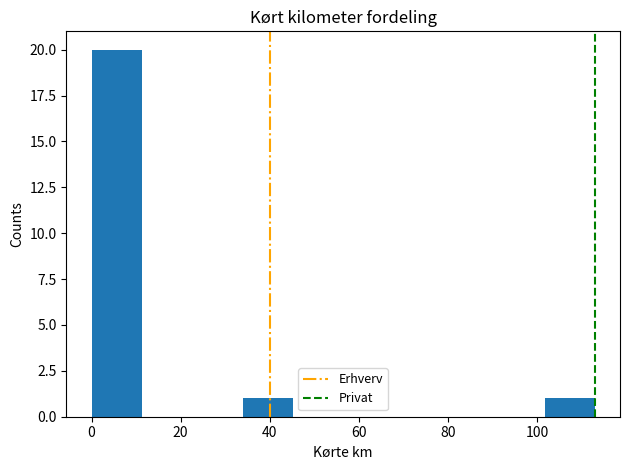

How tall is the bar that spans 0 to 12 on the x-axis? Neither the bar edges nor the heights are printed on the chart, so give them approximately, as read against the axes.

20